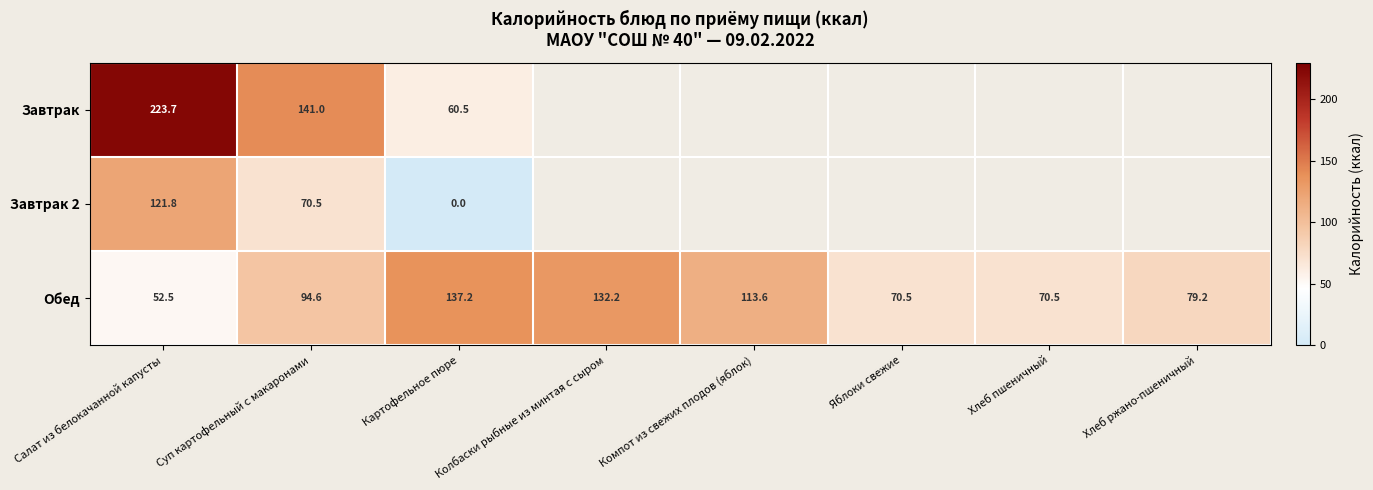

At which category is the sum across all series the highest?

Салат из белокачанной капусты